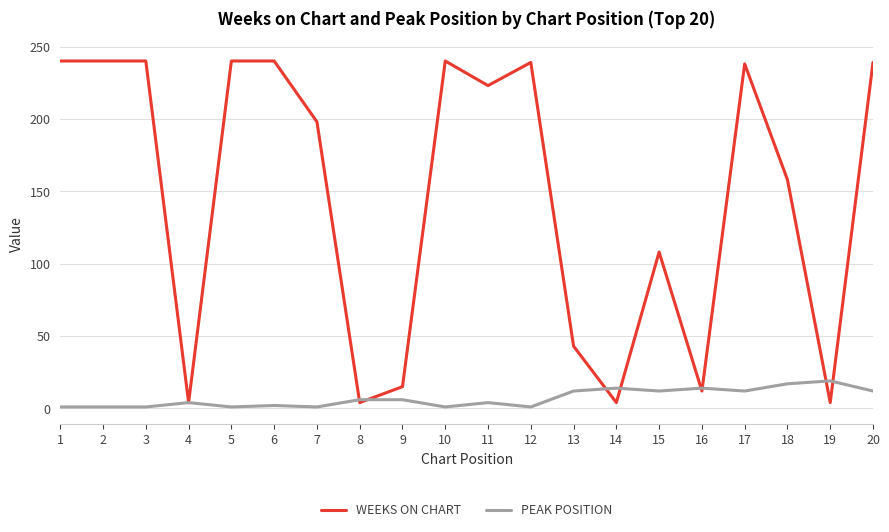

What is the maximum value shown in the chart?

240